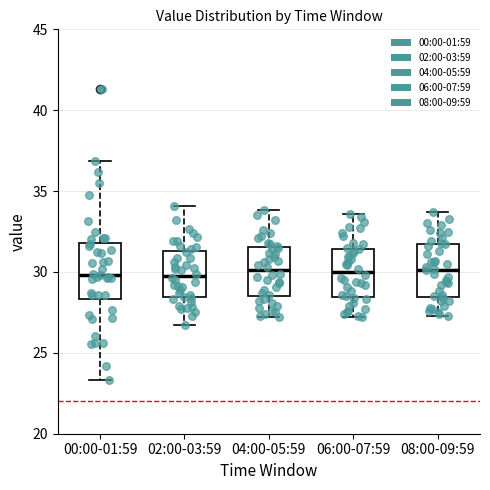

Reading left to right, transcribe this box plot: for each box, give where its median line is, the range the box spans, and where its two whiskers end, as read against the y-axis. The values are not printed on the chart, so give them approximately, as read against the axis.

00:00-01:59: median 30.0, box 28.5 to 32.0, whiskers 23.5 to 37.0
02:00-03:59: median 30.0, box 28.5 to 31.5, whiskers 26.5 to 34.0
04:00-05:59: median 30.0, box 28.5 to 31.5, whiskers 27.0 to 34.0
06:00-07:59: median 30.0, box 28.5 to 31.5, whiskers 27.0 to 33.5
08:00-09:59: median 30.0, box 28.5 to 31.5, whiskers 27.5 to 33.5